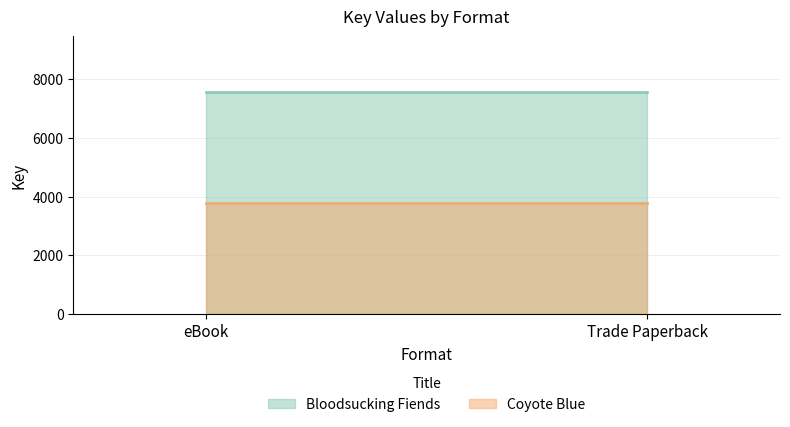

Reading left to right, transcribe all the data shown in this chart.

Bloodsucking Fiends: eBook=7569	Trade Paperback=7569
Coyote Blue: eBook=3794	Trade Paperback=3794